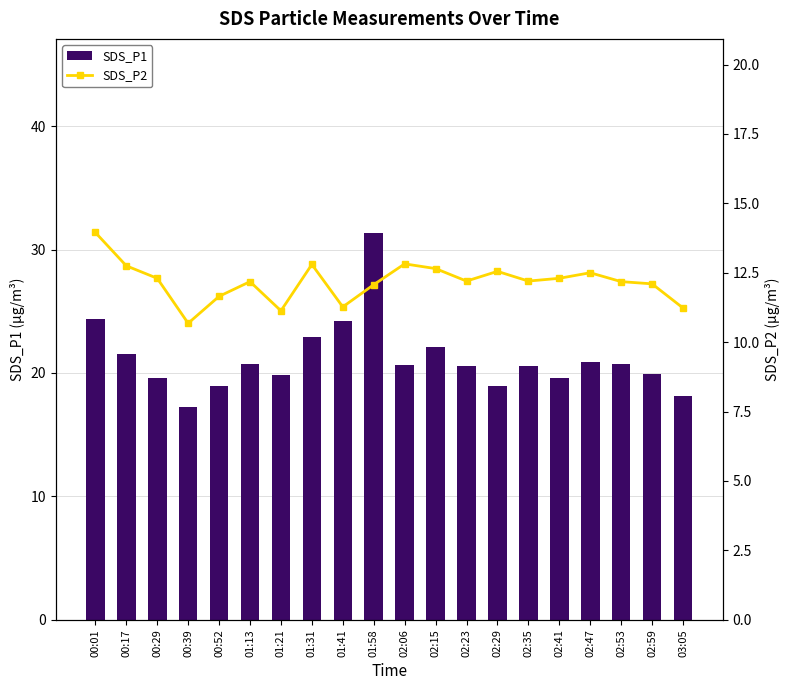

How many categories are shown in the chart?

20